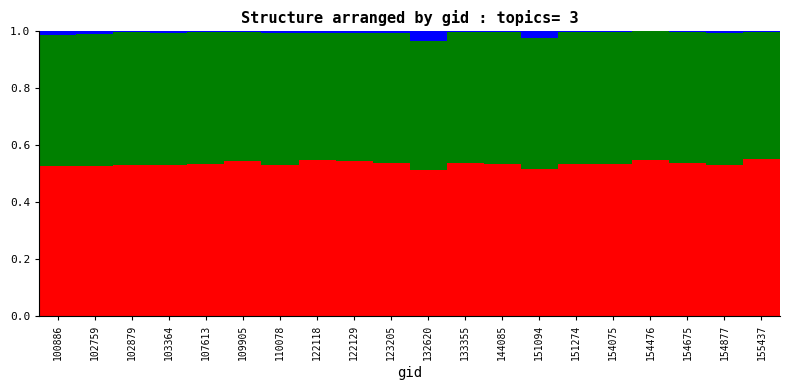

What is the total value across all series at 132620?

1.0